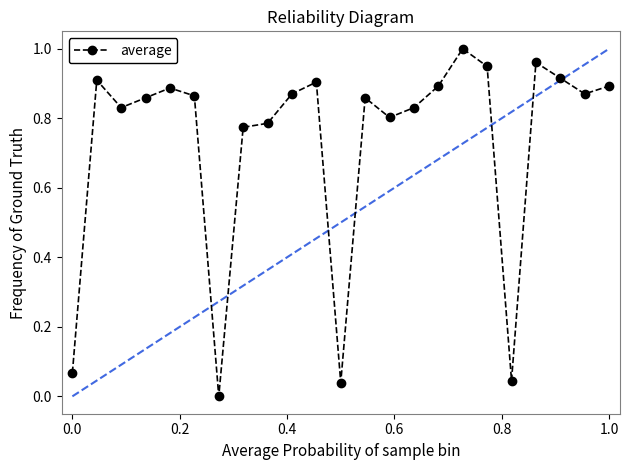

What is the average value?

0.7